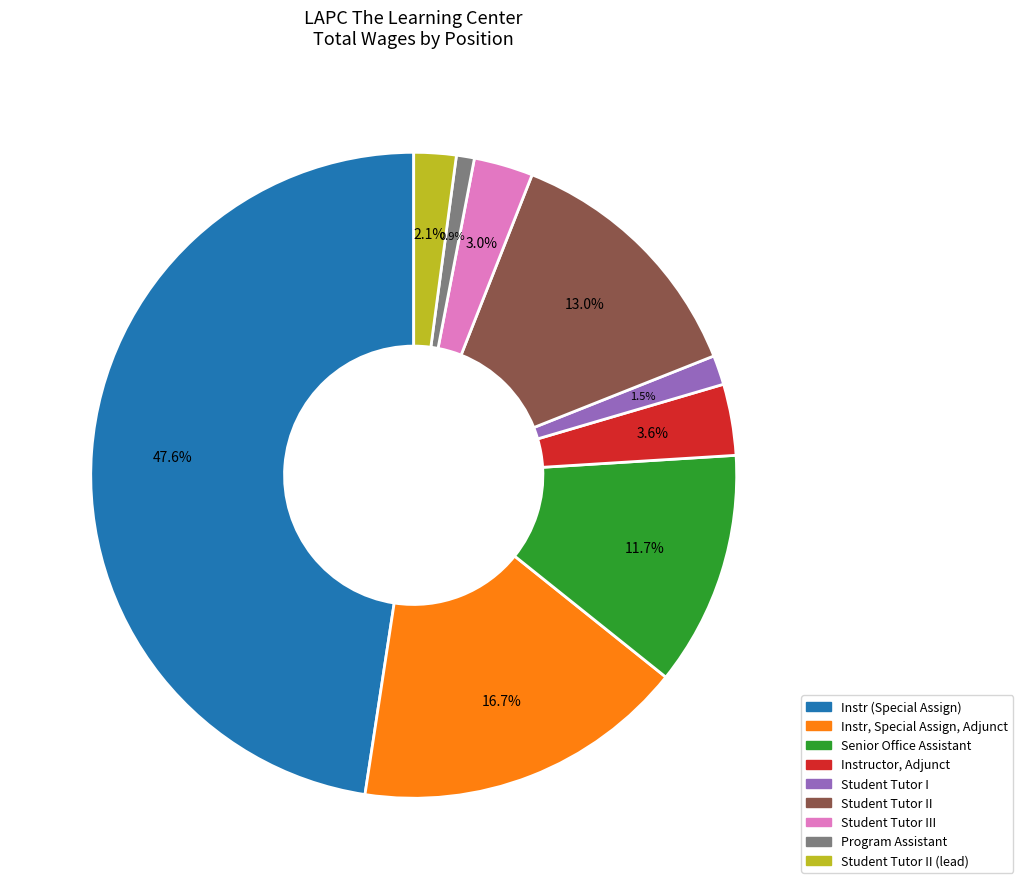

Is there a majority slice in this chart?

No